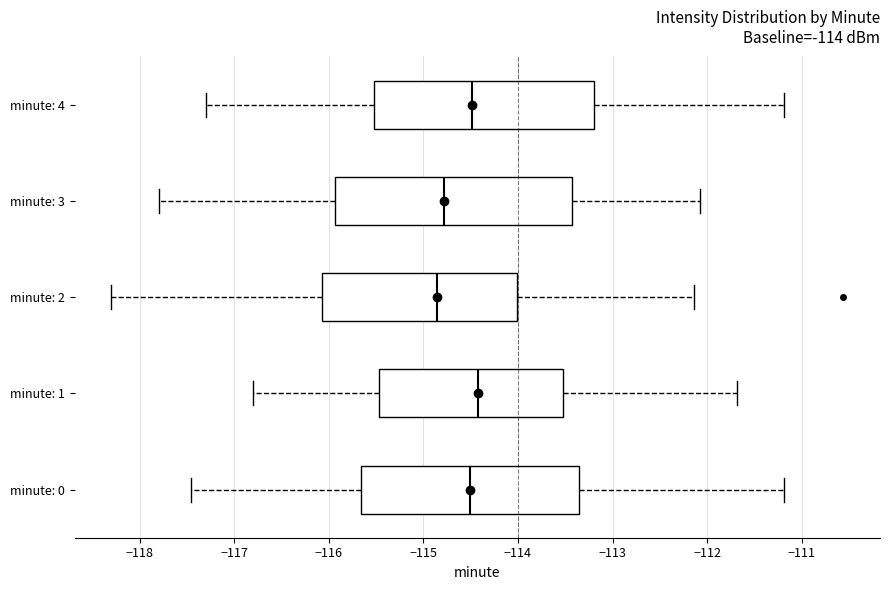

Comparing the boxes themselves (not the whiskers), which one is the widest?

minute: 3